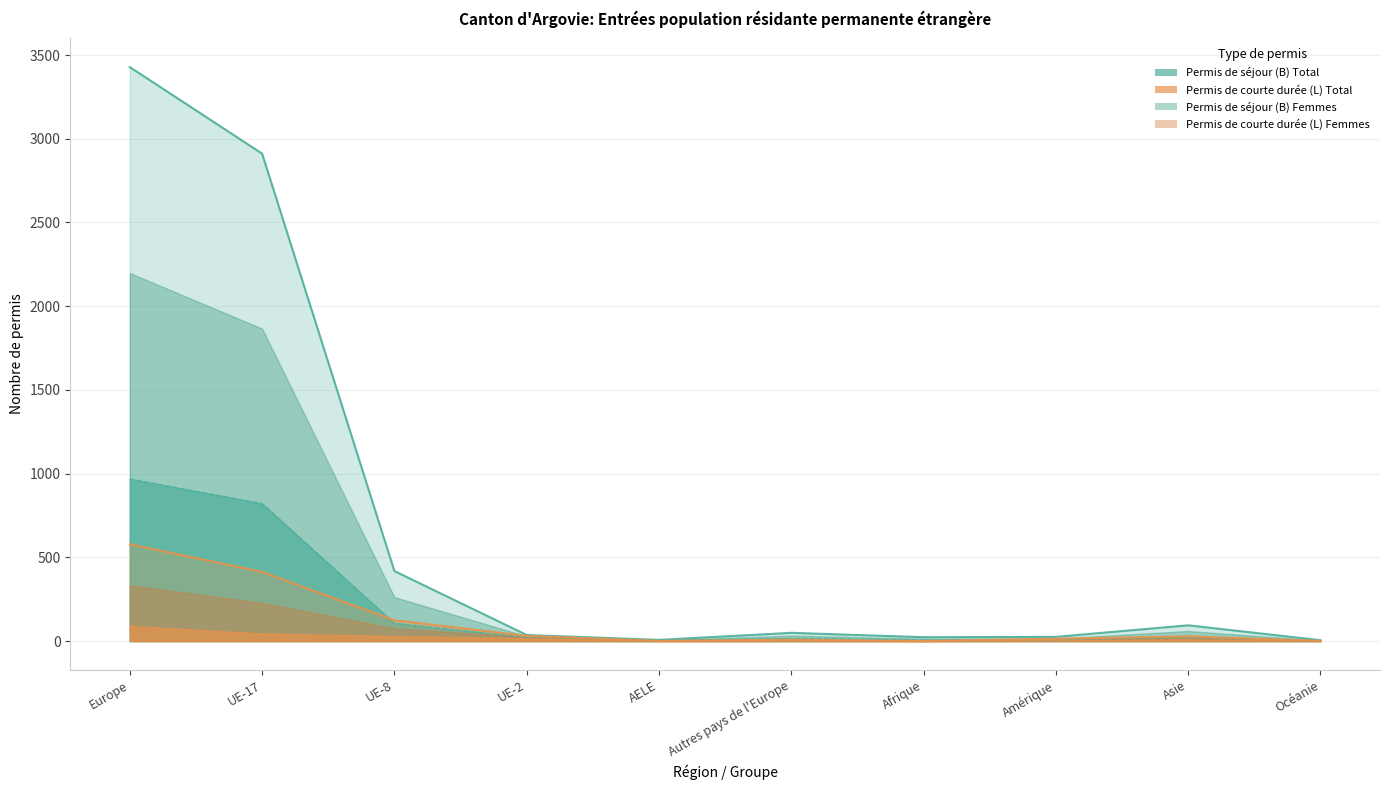

Rank the series by their maximum value, from lowest to highest.

Permis de courte durée (L) Femmes, Permis de courte durée (L) Total, Permis de séjour (B) Femmes, Permis de séjour (B) Total